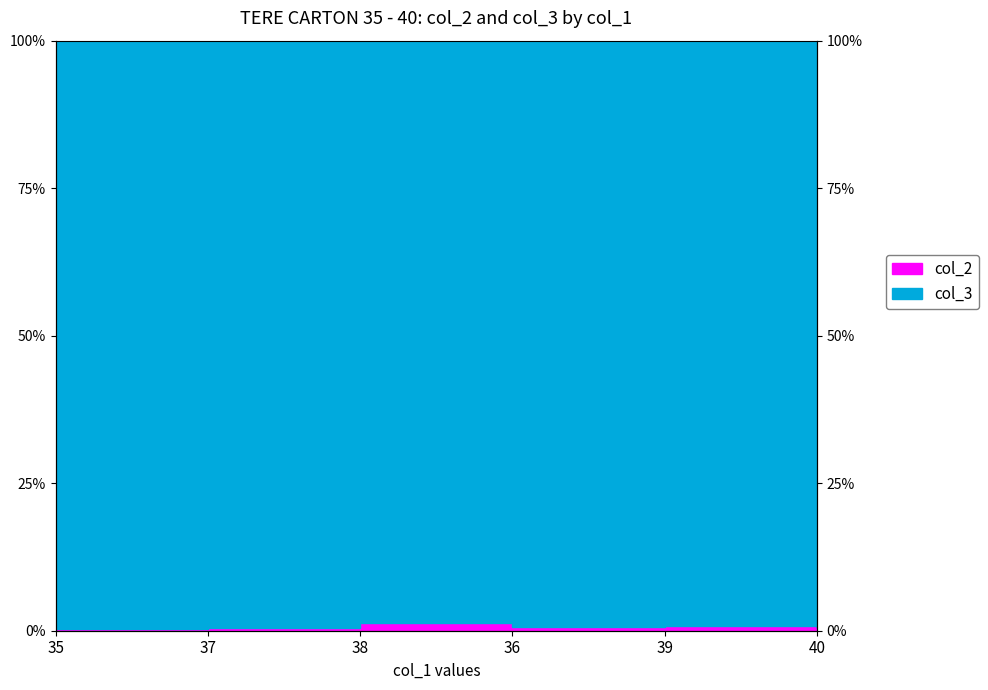

What is the label of the 2nd point from the left?

37